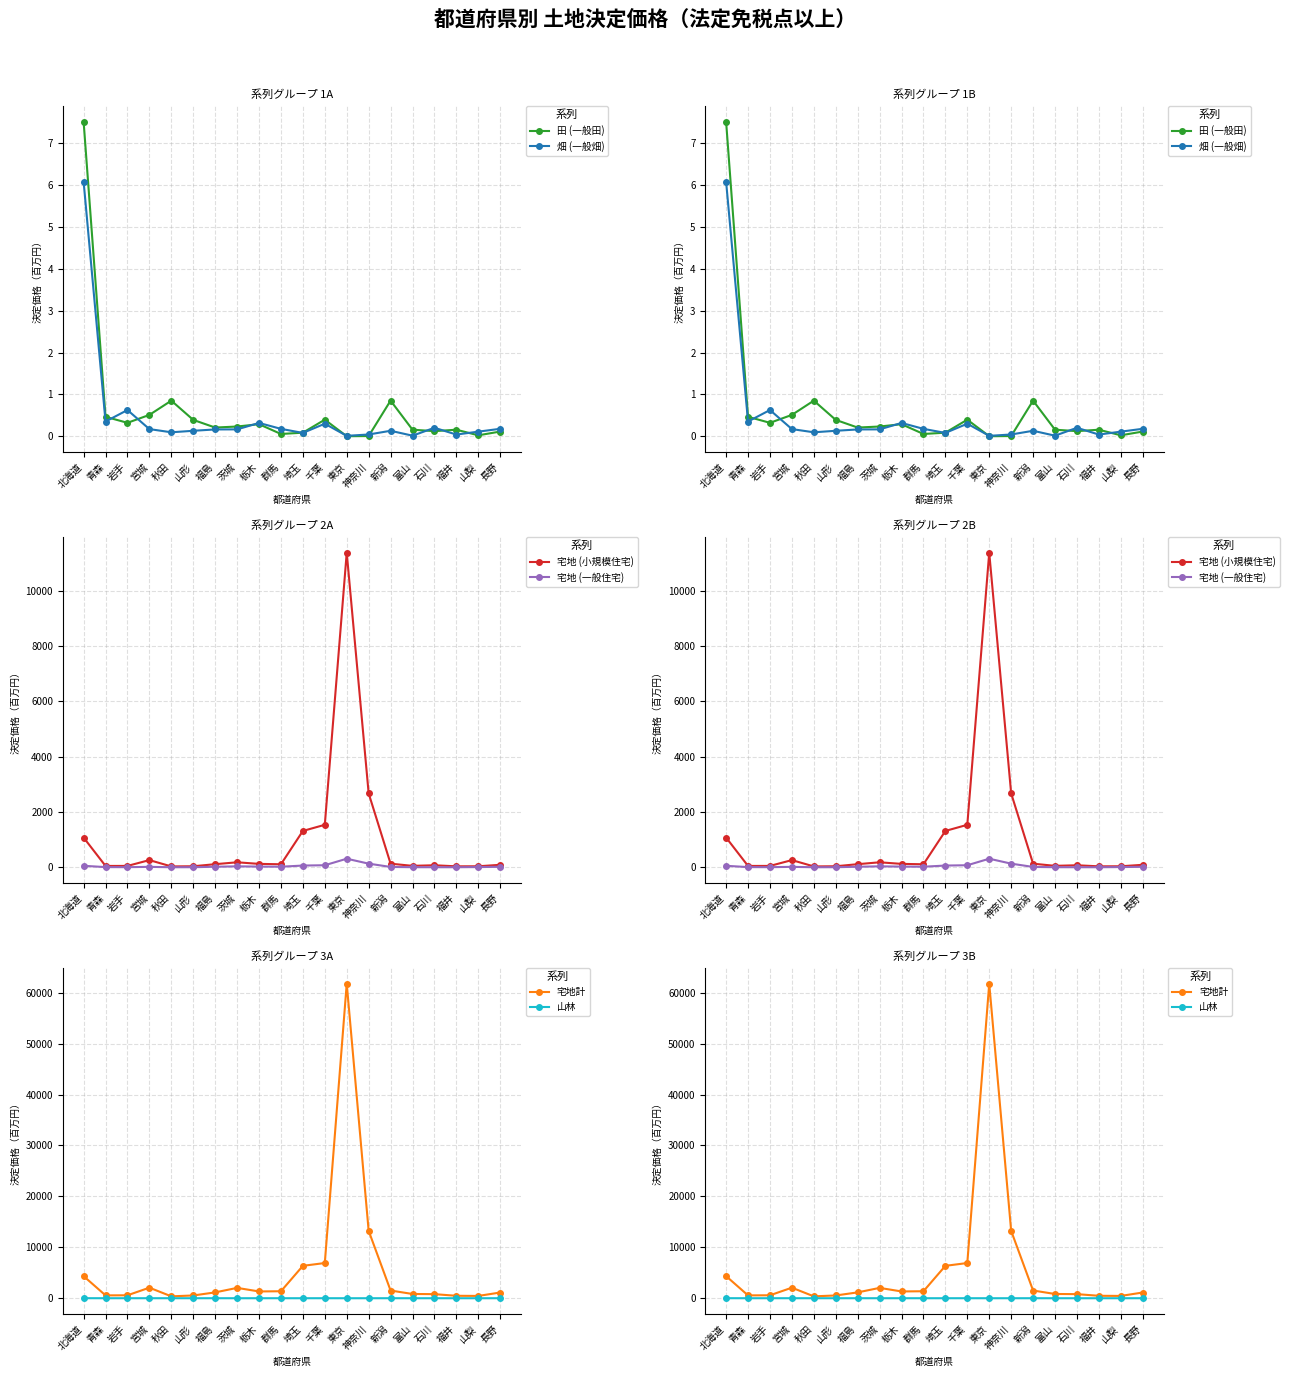

What is the difference between the maximum and second lowest values in the 宅地計 series?

61327.1